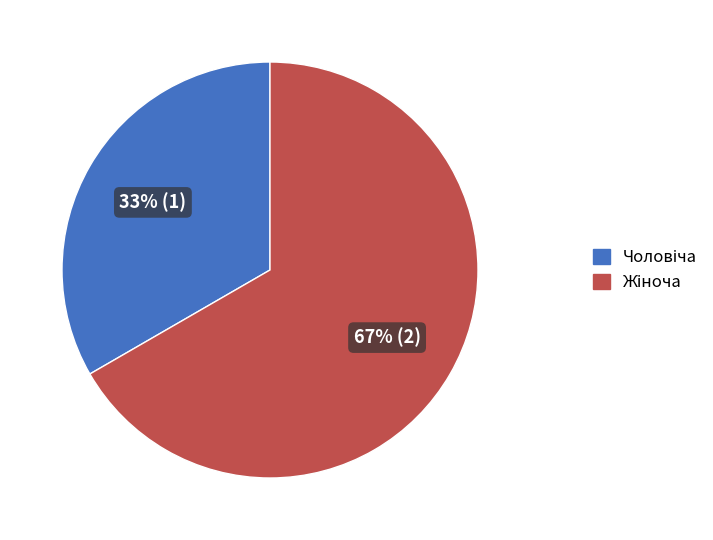

Count the number of slices in the pie.

2